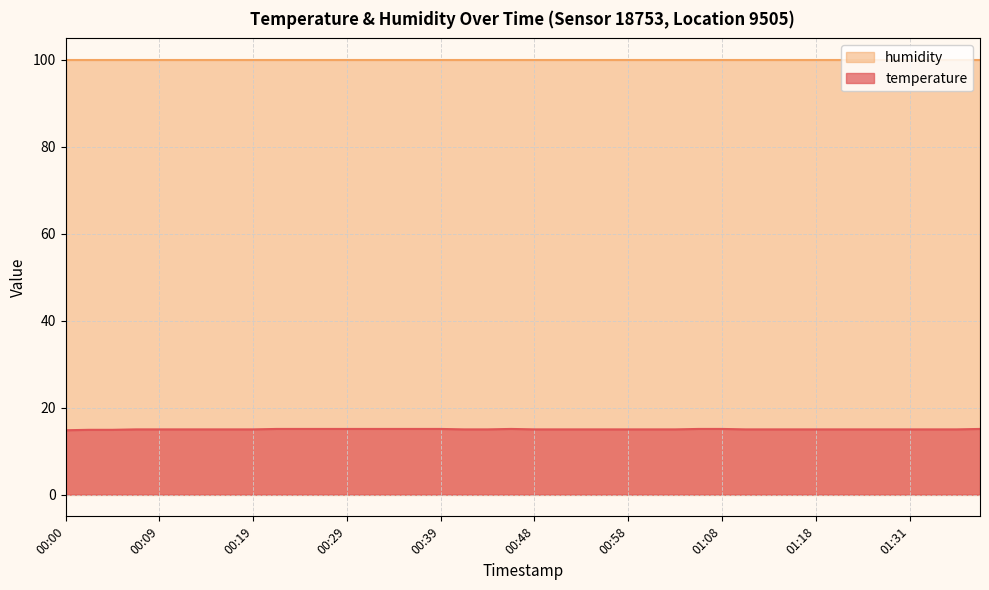

The value at 01:01 is 15.0. True or false?

True